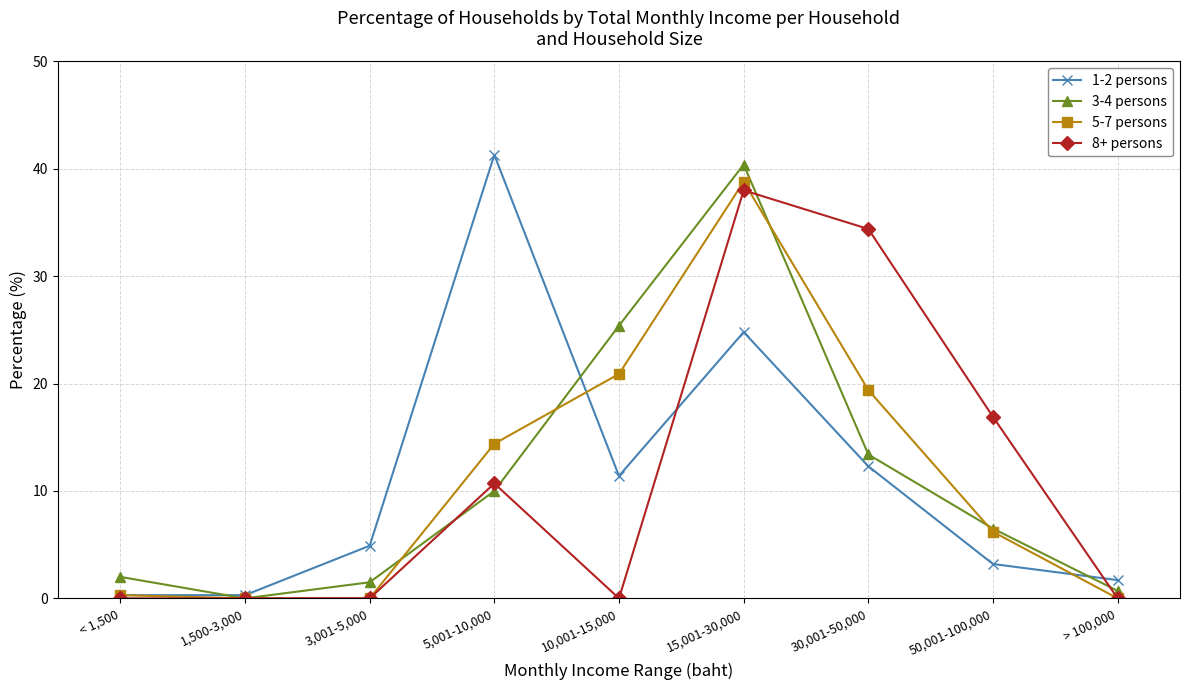

At which category is the sum across all series the highest?

15,001-30,000